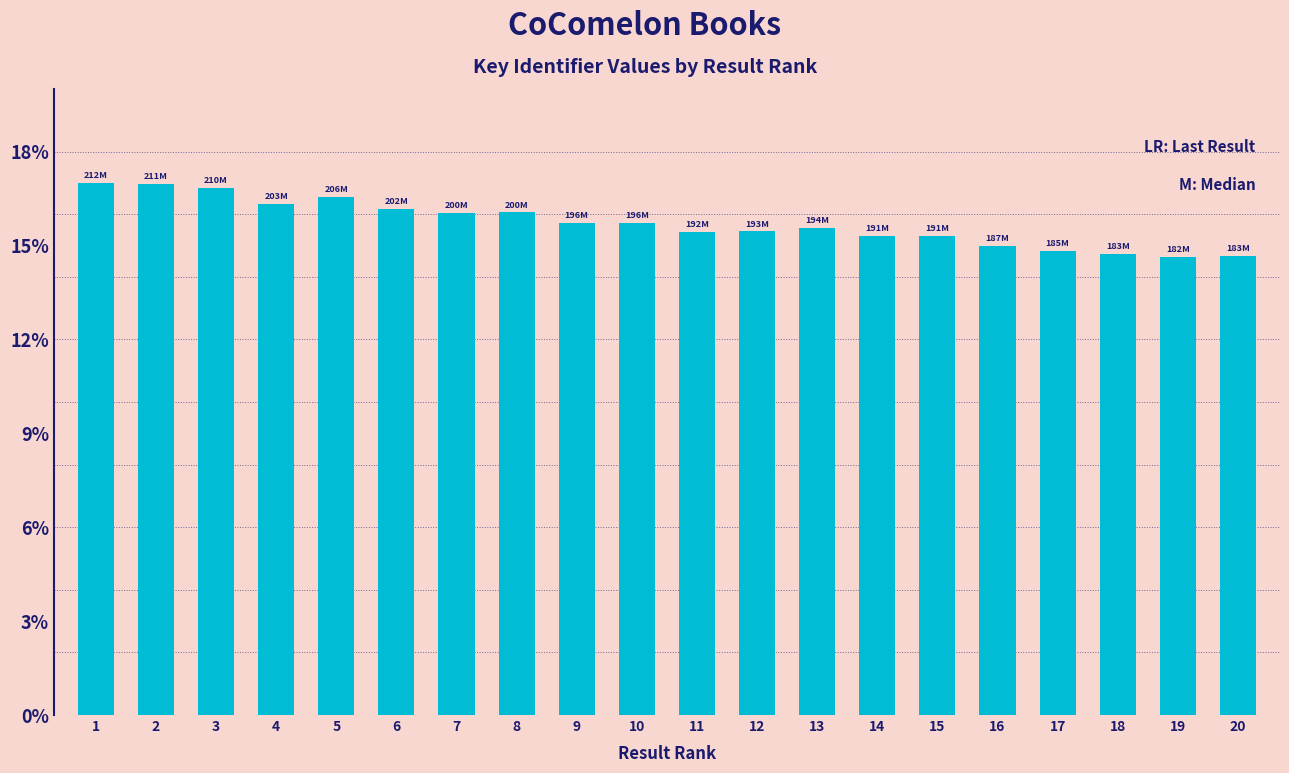

Approximately how many times larger is the value at 8 compared to 10?

1.0